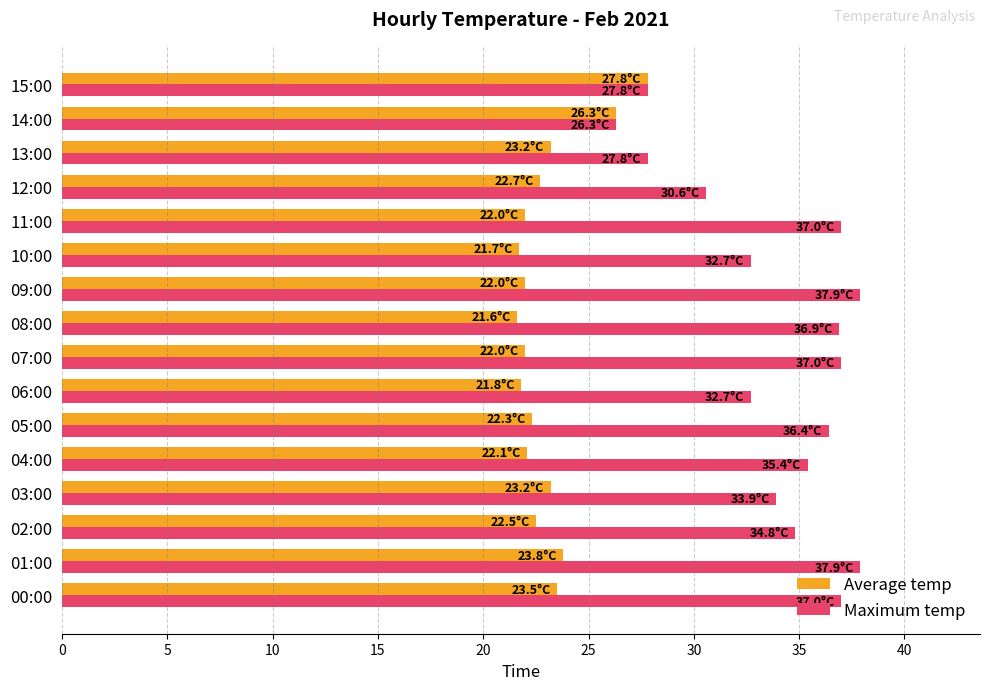

Which series has the largest total across all categories?

Maximum temp